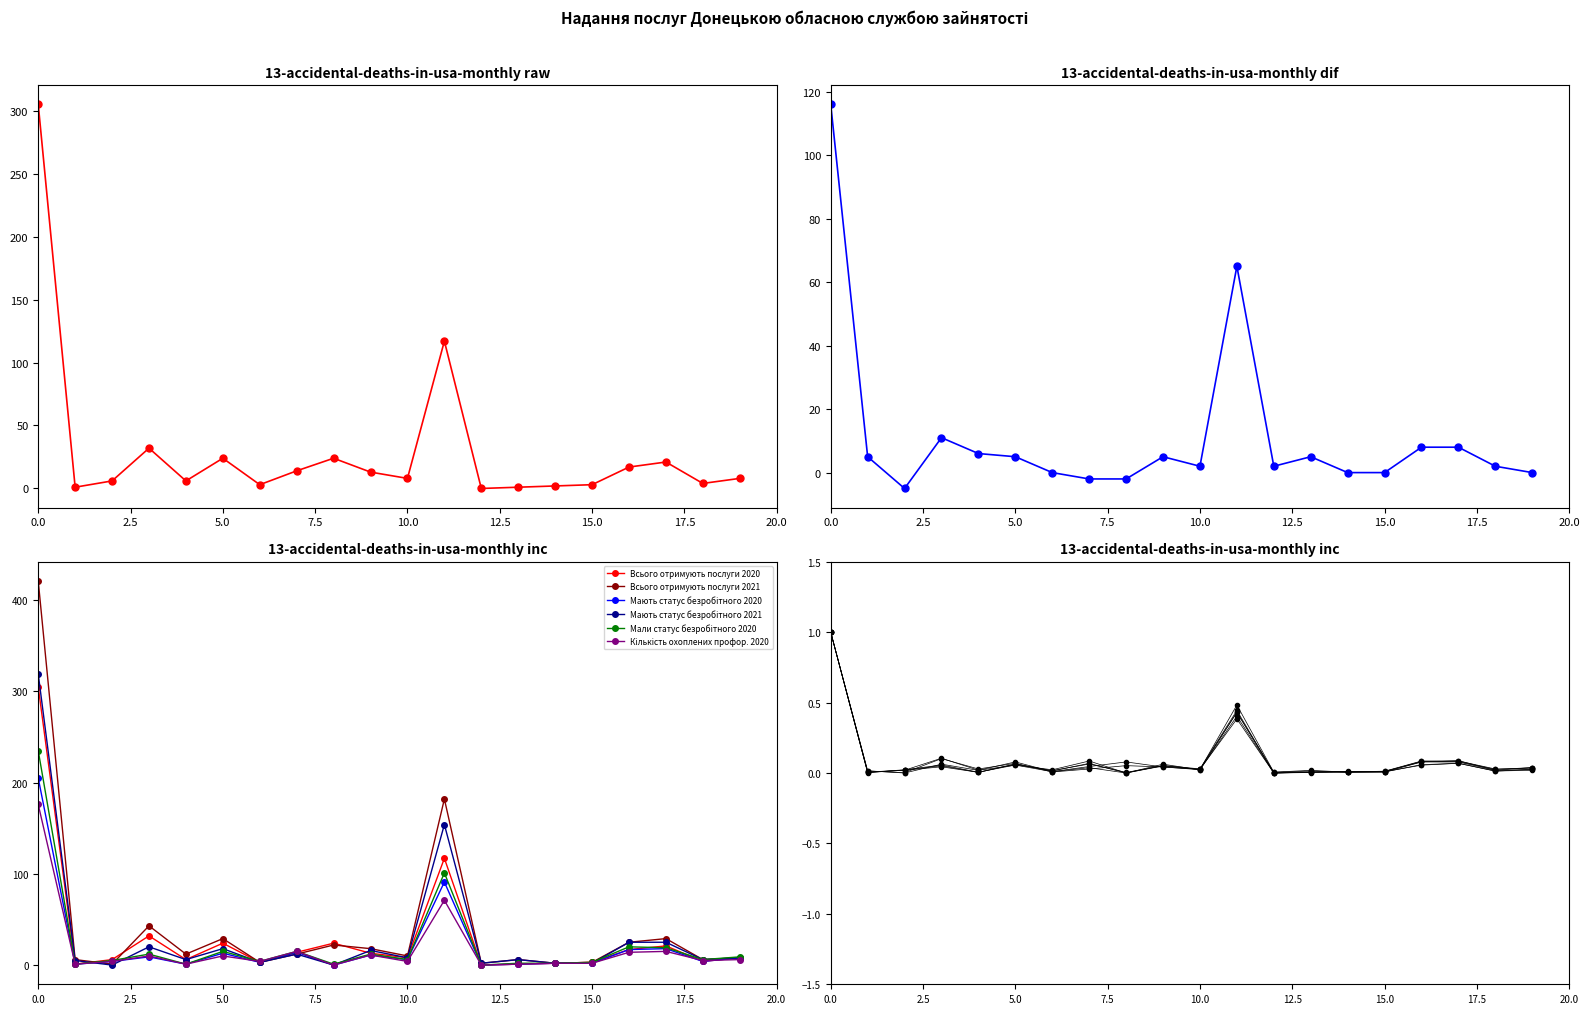

Rank the categories by Всього отримують послуги 2021 value from lowest to highest.

Бахмутський МЦЗ, Новогродівський МЦЗ, Вугледарський МЦЗ, Дружківський МЦЗ, Олександрівський РЦЗ, Авдіївський МЦЗ, Селидівський МЦЗ, Нікольський РЦЗ, Мар'їнський РЦЗ, Лиманський МЦЗ, Мирноградський МЦЗ, Костянтинівський МЦЗ, Покровський МЦЗ, Краматорський МЦЗ, Великоновоселківський РЦЗ, Добропільський МЦЗ, Волноваський РЦЗ, Торецький МЦЗ, Маріупольський МЦЗ, Донецька обл.